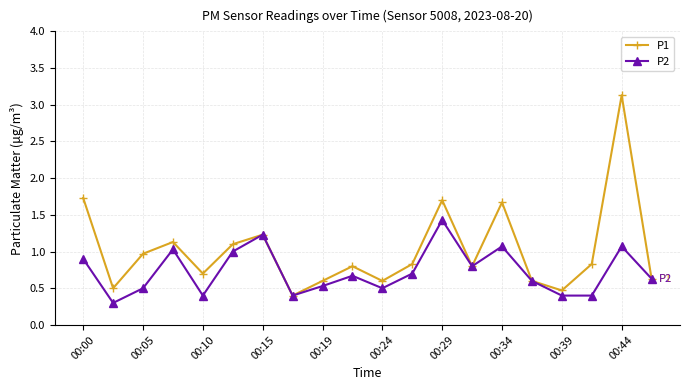

What are all the series names shown in the legend?

P1, P2